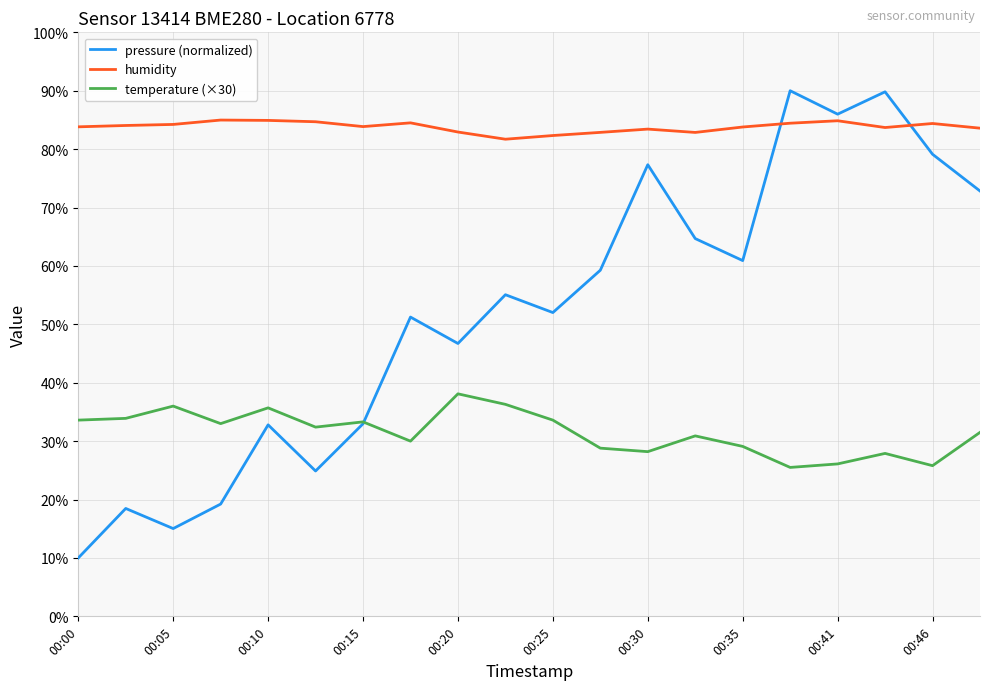

What is the greatest value displayed?

90.0